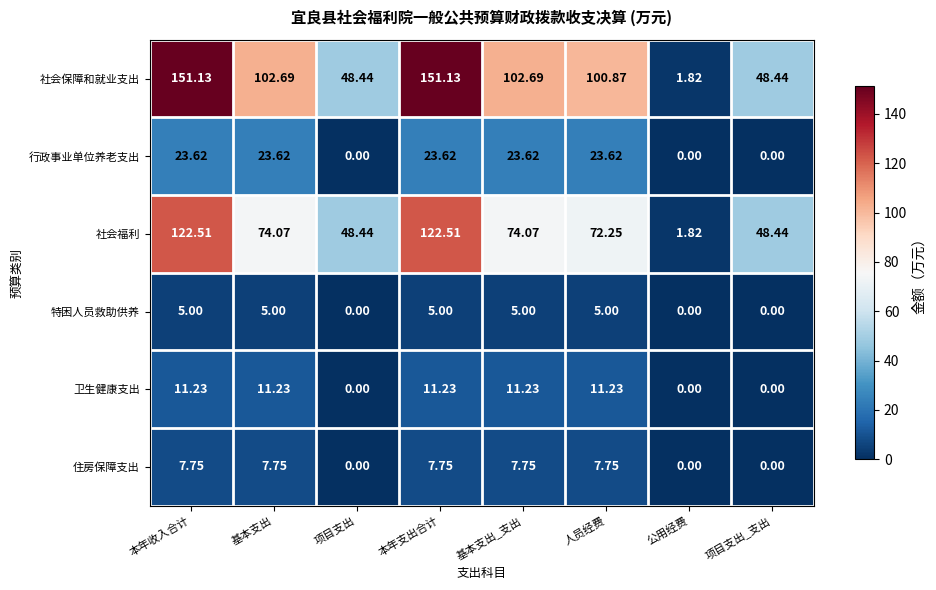

Between 基本支出 and 项目支出_支出, which series saw the biggest shift?

社会保障和就业支出